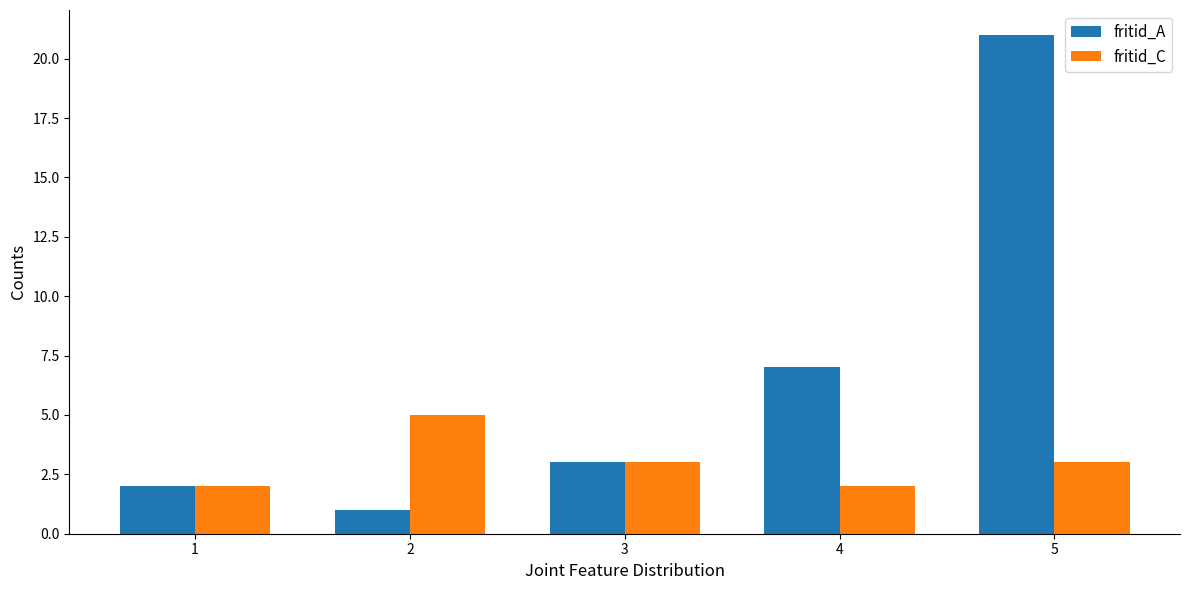

Which series has the widest spread of values?

fritid_A